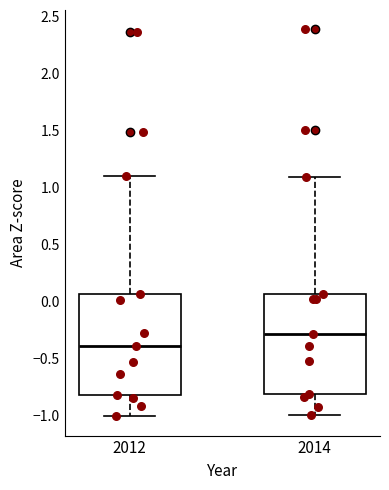

Reading left to right, transcribe this box plot: for each box, give where its median line is, the range the box spans, and where its two whiskers end, as read against the y-axis. The values are not printed on the chart, so give them approximately, as read against the axis.

2012: median -0.40, box -0.80 to 0.05, whiskers -1.00 to 1.10
2014: median -0.30, box -0.80 to 0.05, whiskers -1.00 to 1.10